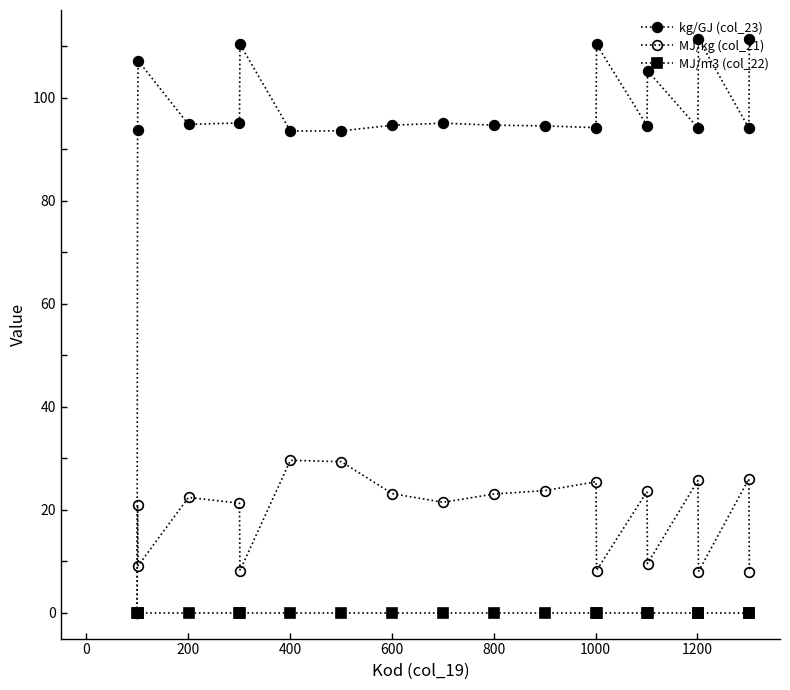

True or false: MJ/kg (col_21) and kg/GJ (col_23) cross at least once.

False